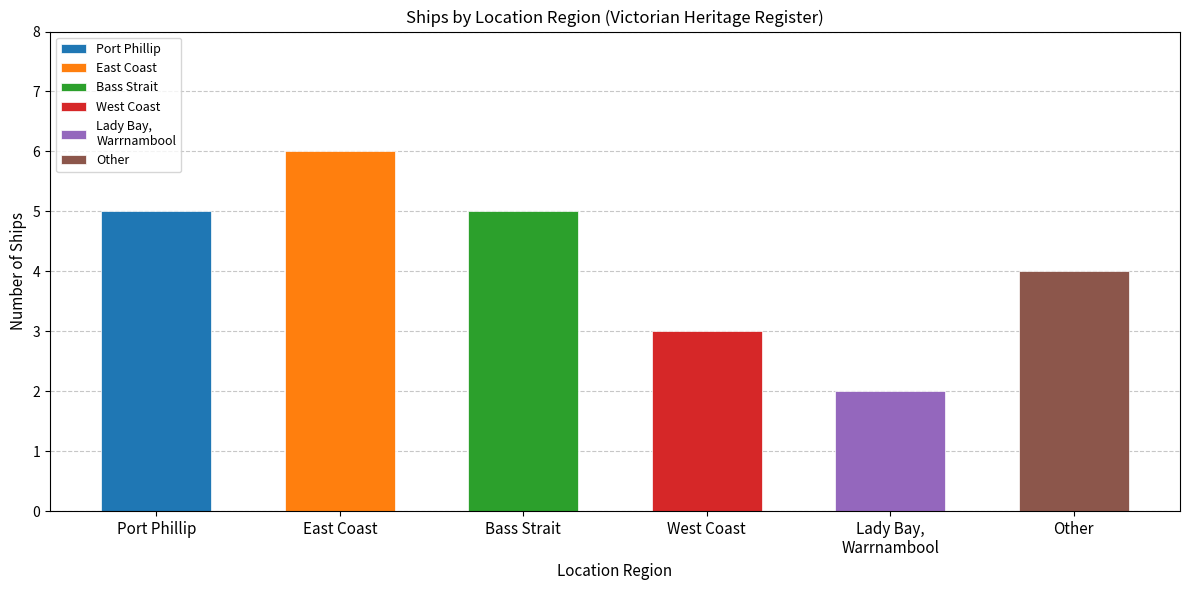

How many distinct data groups are displayed?

1